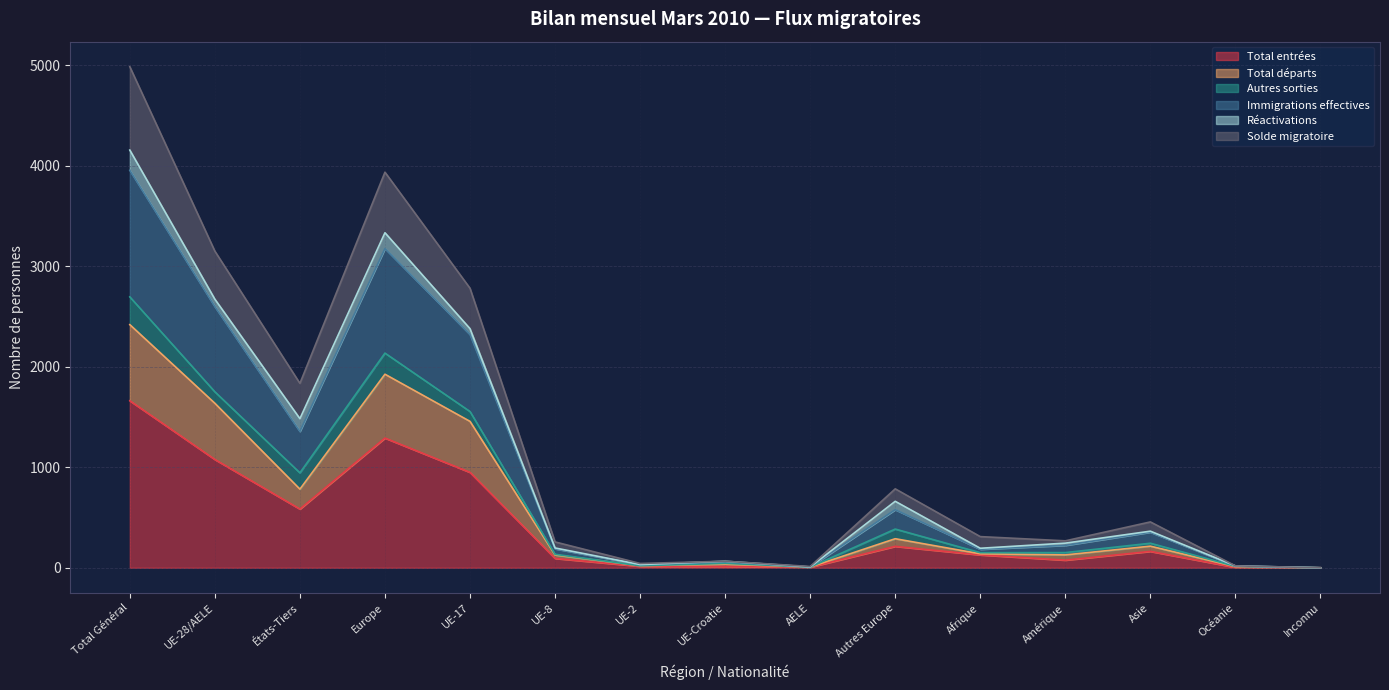

What is the highest value of the Total entrées series?

1661